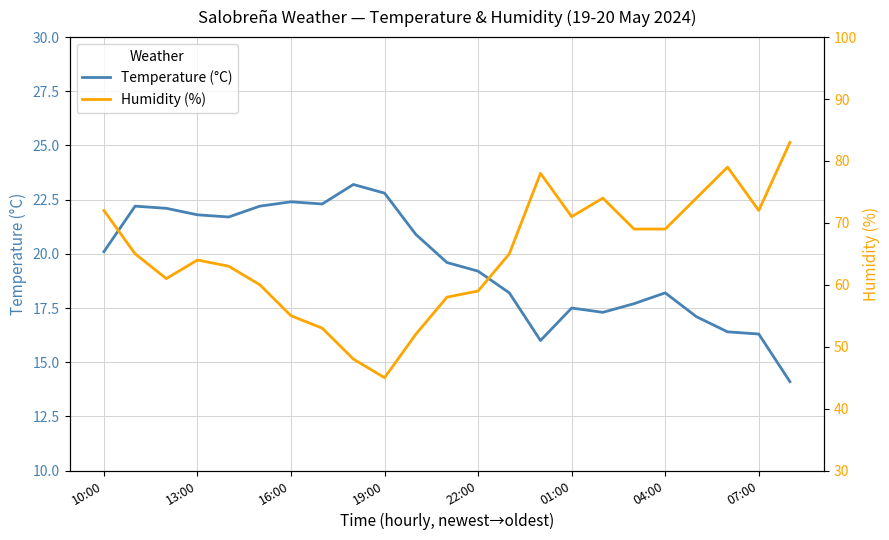

The value of Humidity (%) at 13 is 38.5. True or false?

False